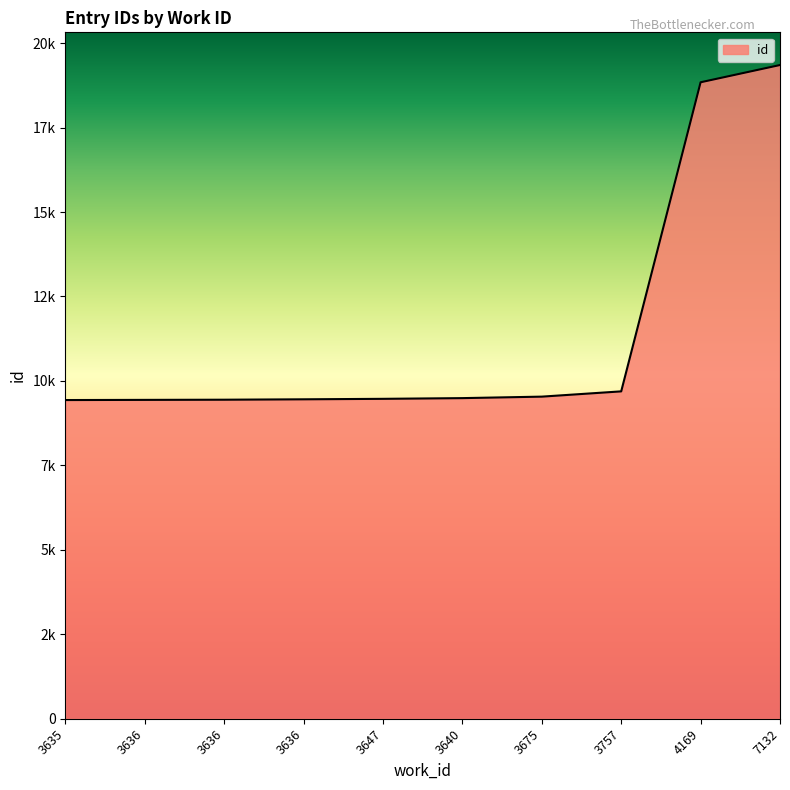

List the labels in order of value, smallest first.

3635, 3636, 3636, 3636, 3647, 3640, 3675, 3757, 4169, 7132